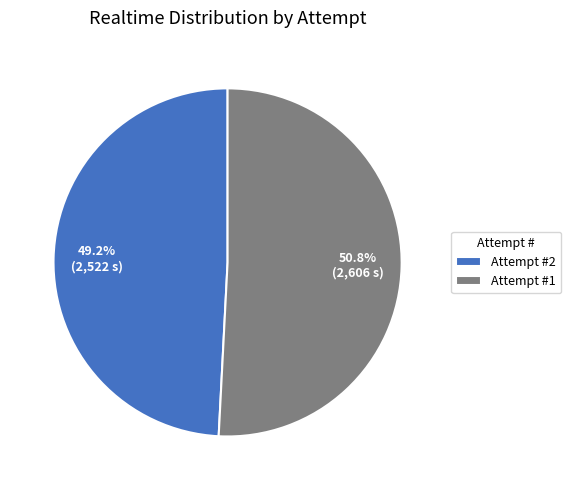

How much of the chart is everything except Attempt #1?

49.2%